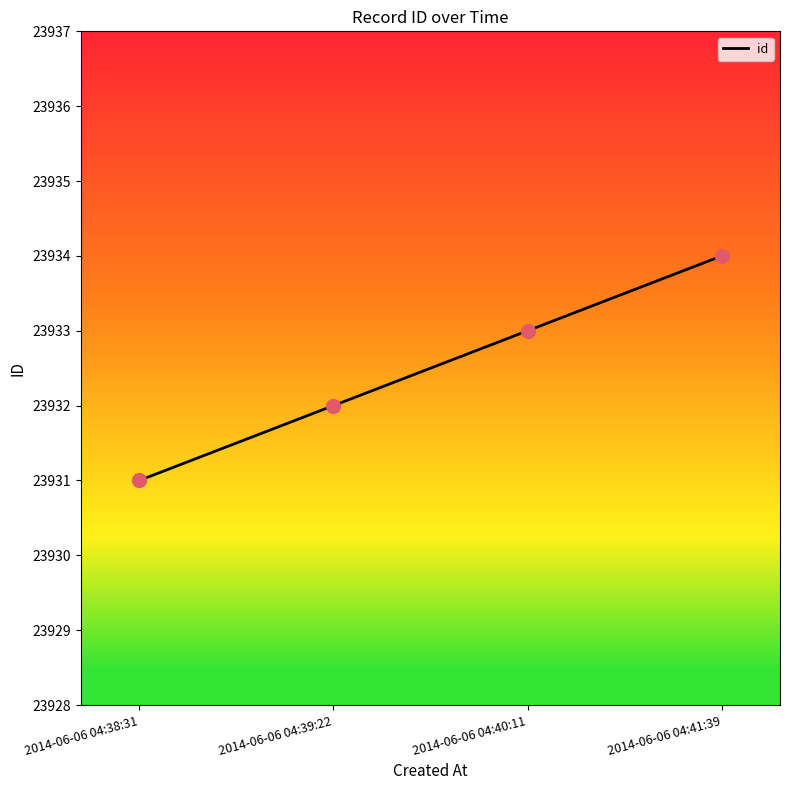

Between 2014-06-06 04:39:22 and 2014-06-06 04:40:11, which is larger?

2014-06-06 04:40:11